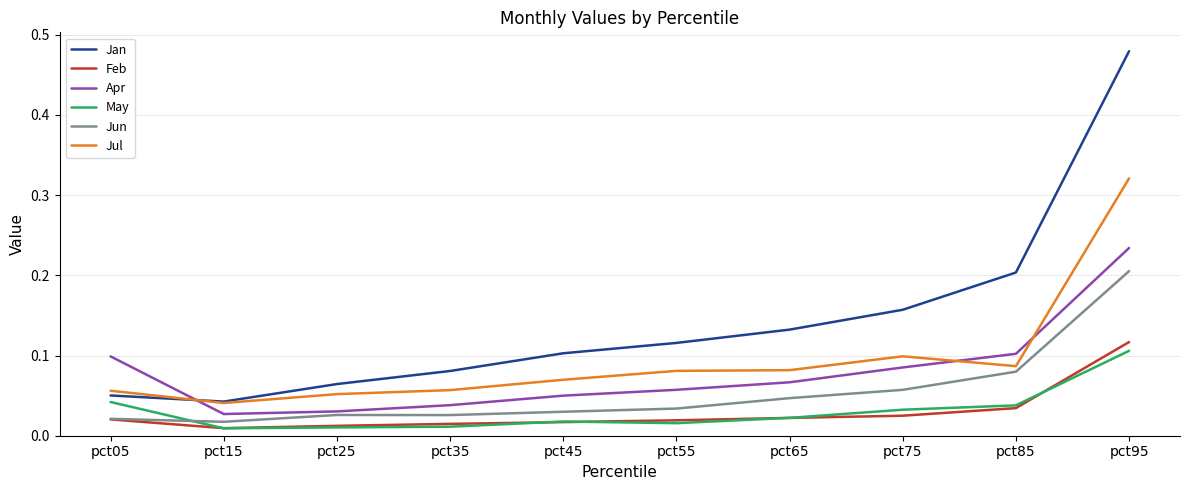

At which category is the sum across all series the highest?

pct95